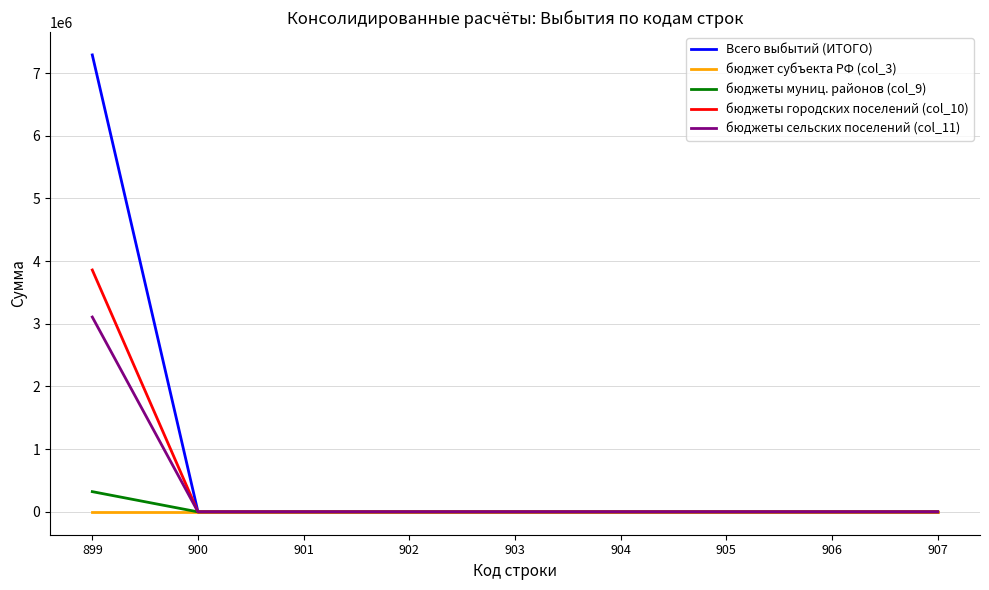

The бюджеты городских поселений (col_10) series shows -2148063.3 at 900. True or false?

False